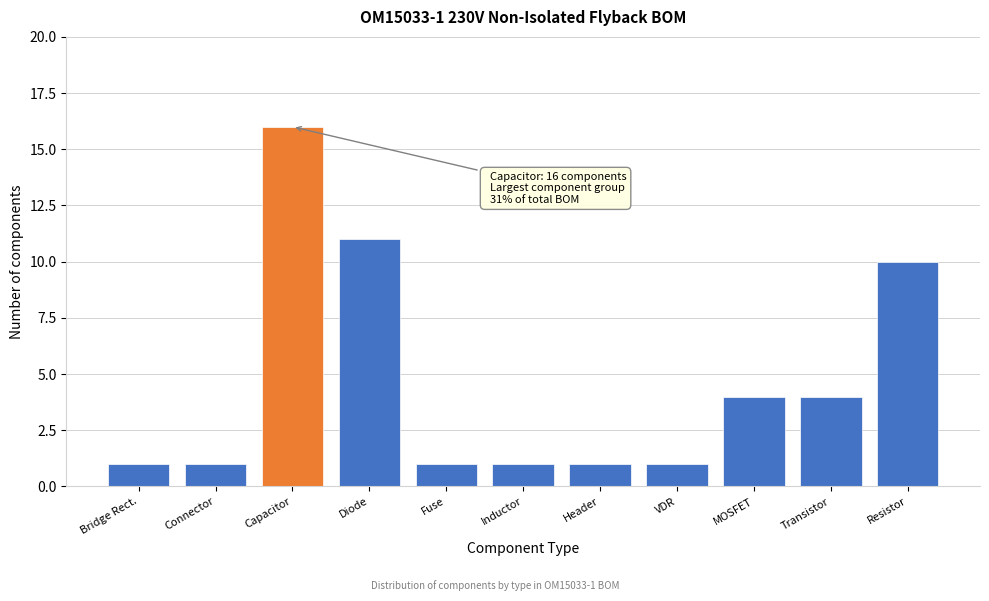

Reading left to right, transcribe all the data shown in this chart.

Bridge Rect.=1	Connector=1	Capacitor=16	Diode=11	Fuse=1	Inductor=1	Header=1	VDR=1	MOSFET=4	Transistor=4	Resistor=10